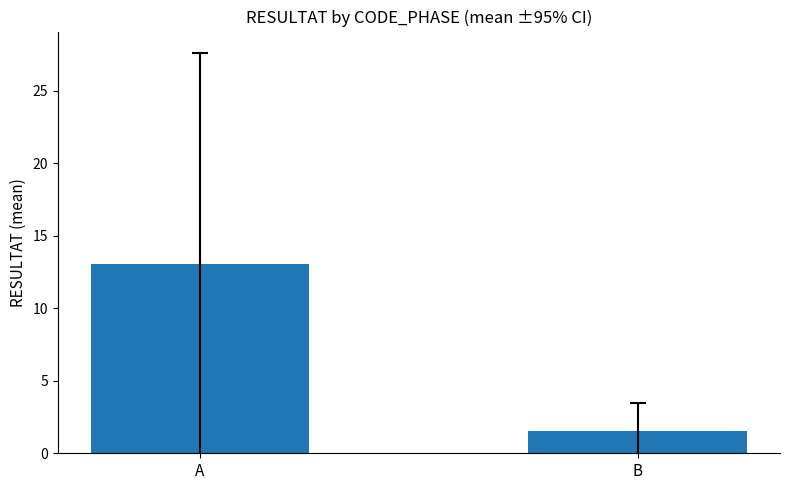

Which category has the highest value across all series?

A